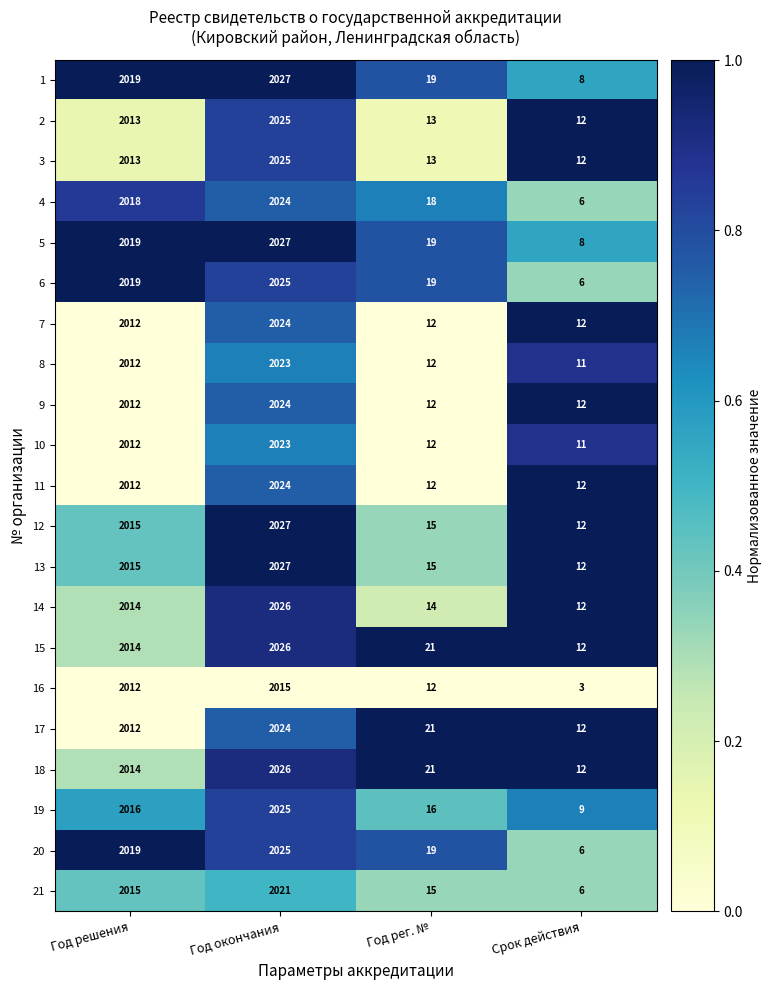

Rank the categories by 5 value from lowest to highest.

Срок действия, Год рег. №, Год решения, Год окончания